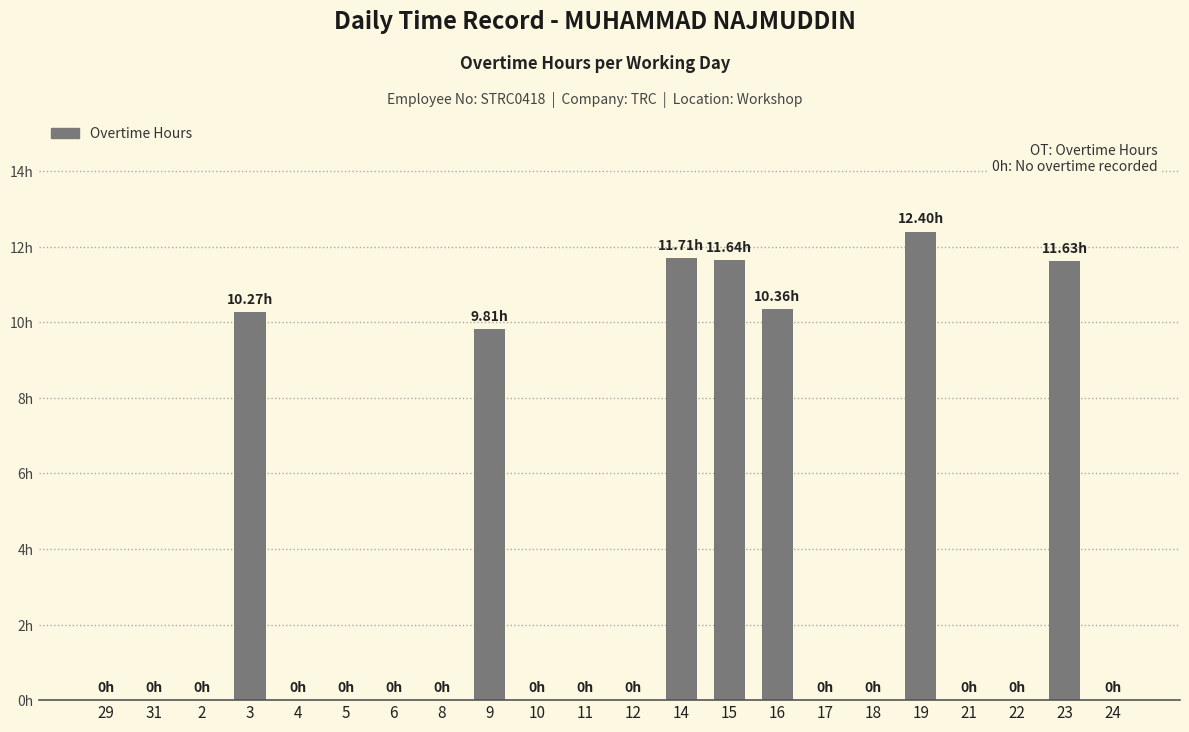

The value at 12 is 4.9. True or false?

False